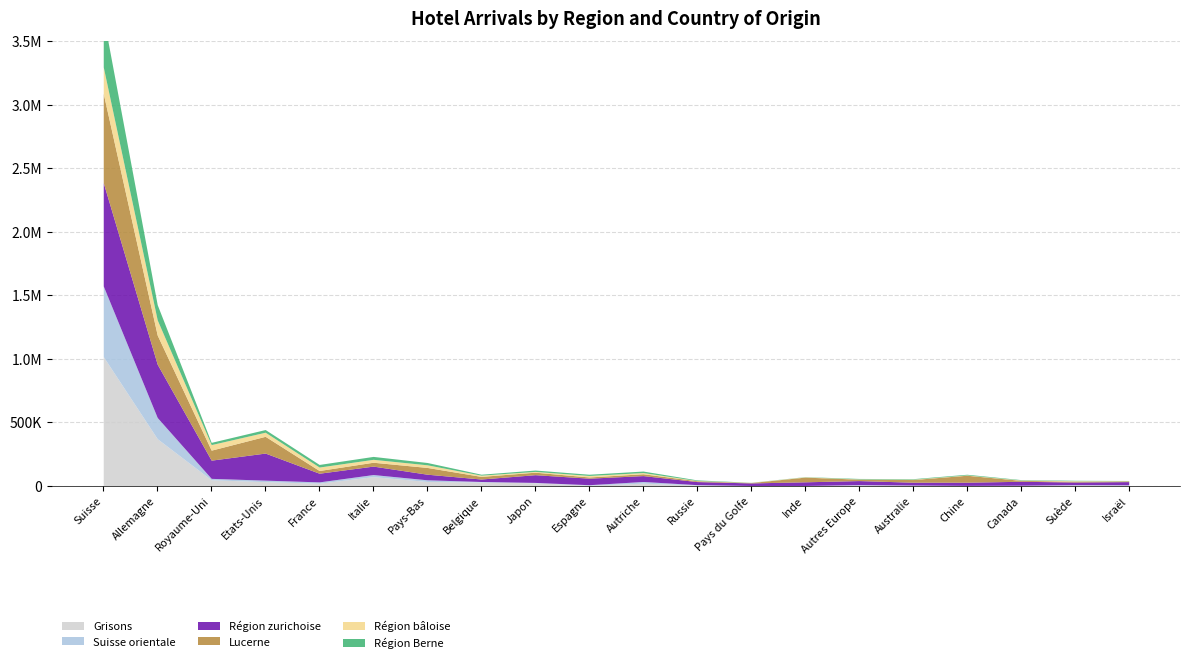

Count the number of data series in this chart.

6